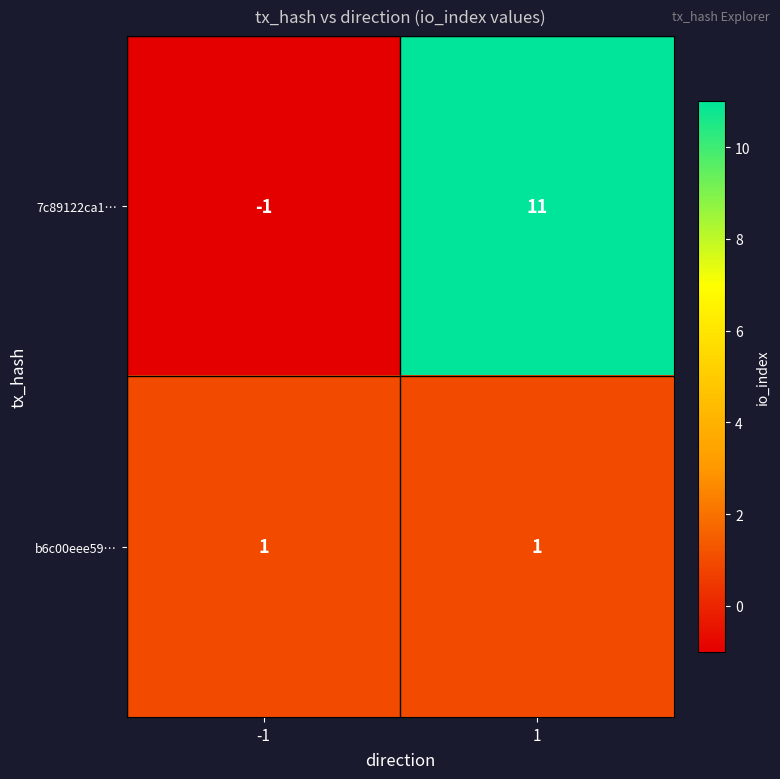

What is the average value of the 7c89122ca1… series?

5